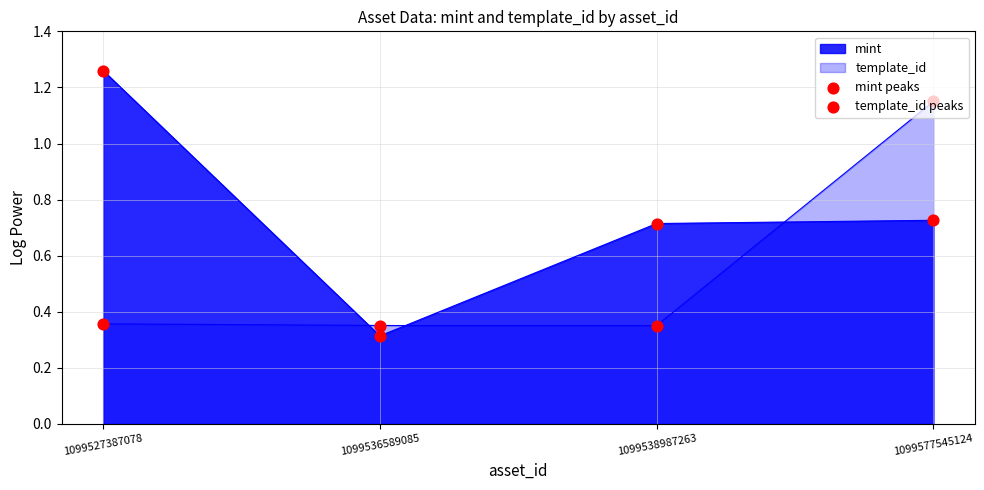

At which category is the sum across all series the highest?

1099577545124